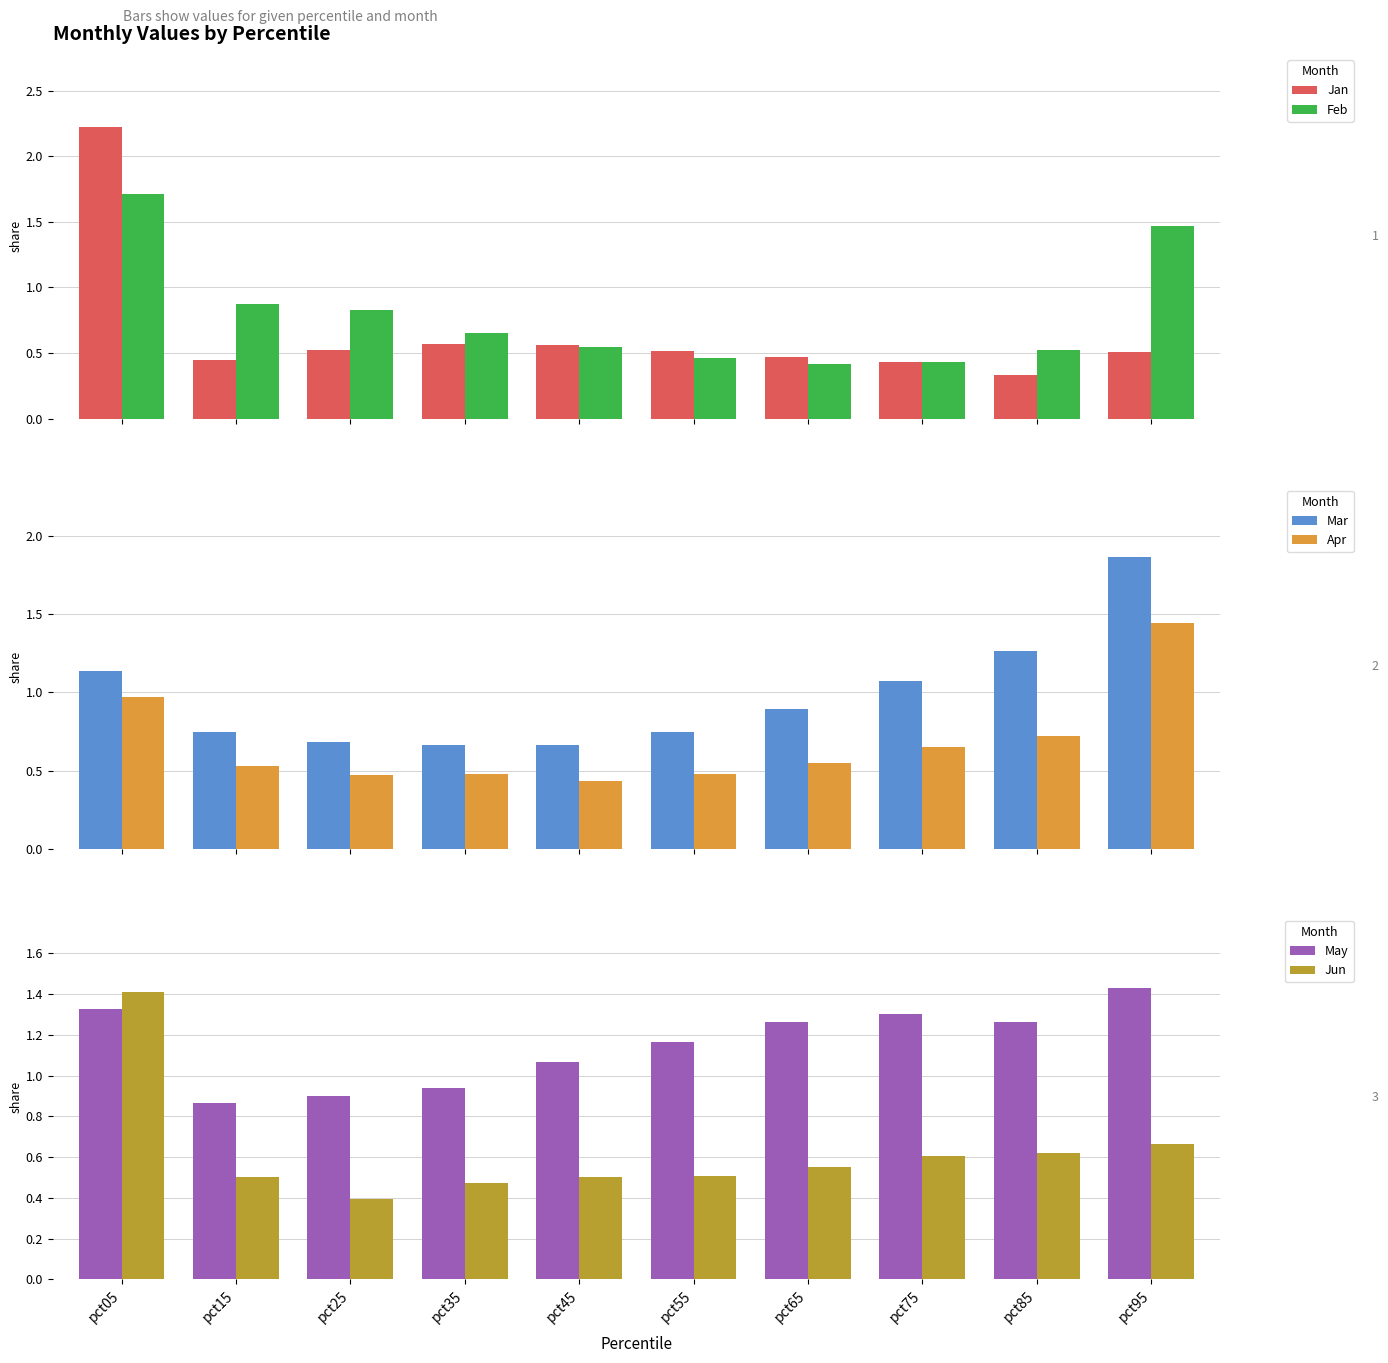

The Jan series shows 0.8 at pct95. True or false?

False